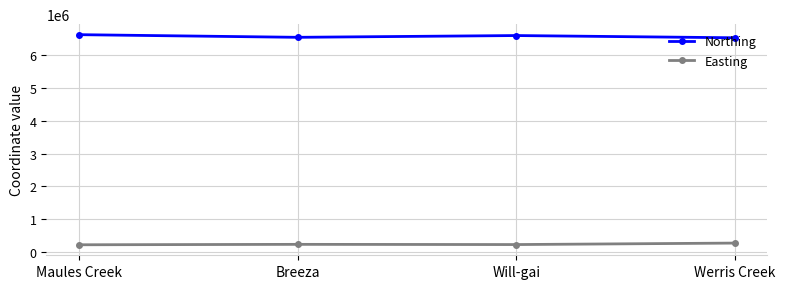

Is it true that Northing equals 1320274 at Breeza?

False